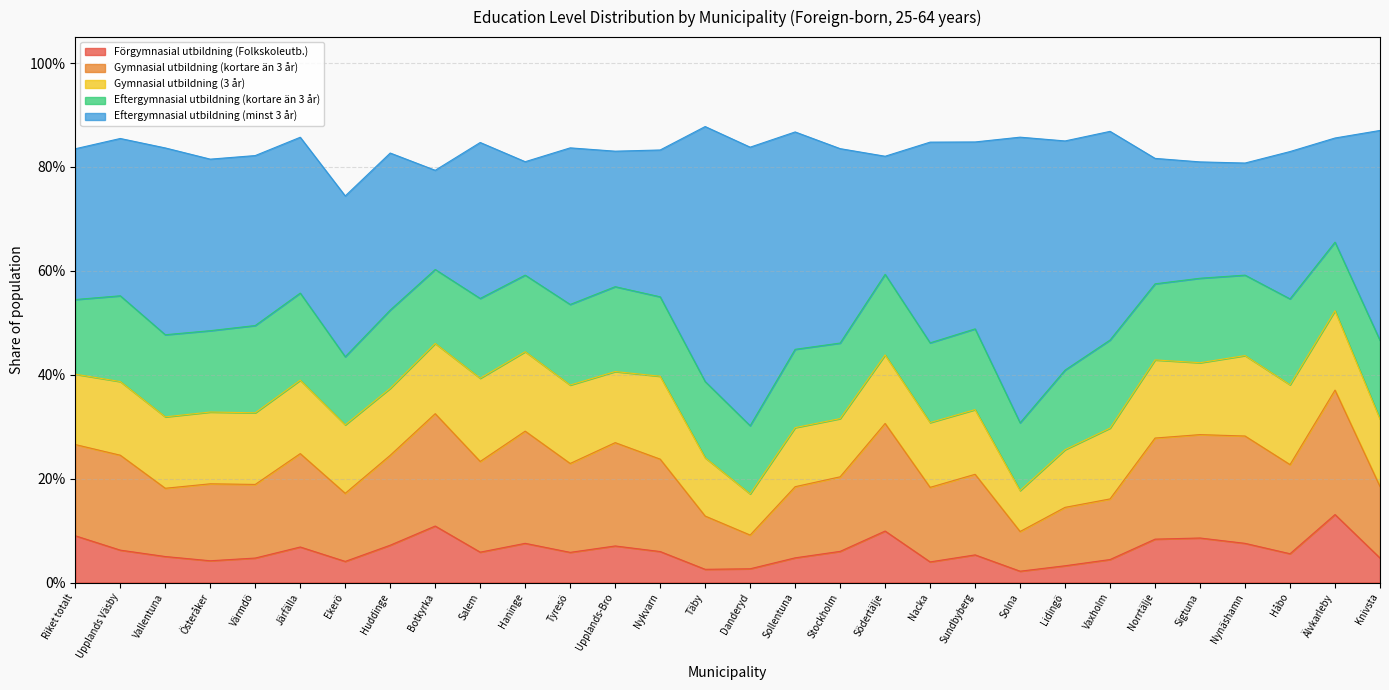

What is the average value of the Gymnasial utbildning (3 år) series?

0.1